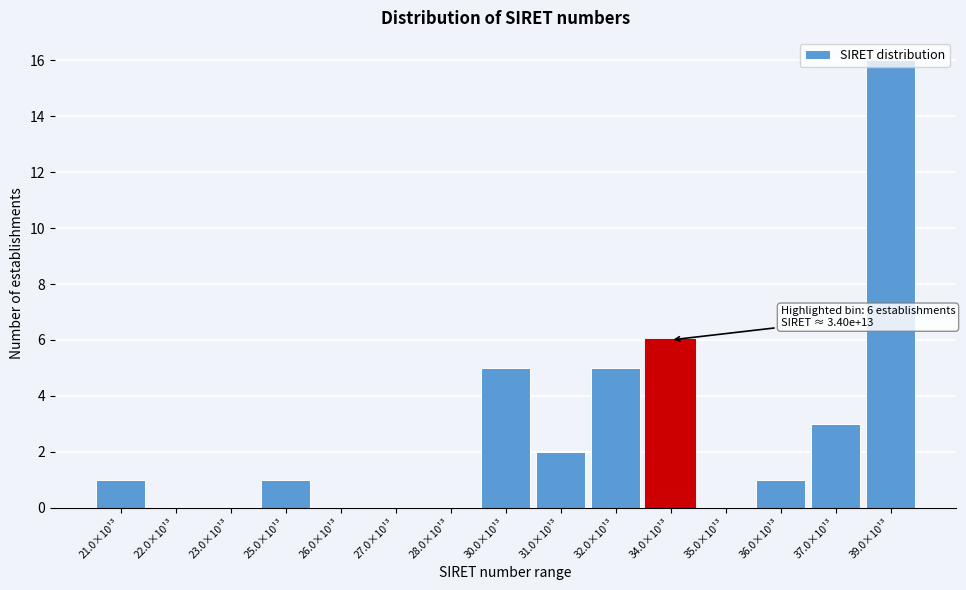

Where is the data nearest to the value 8?

34.0×10¹³